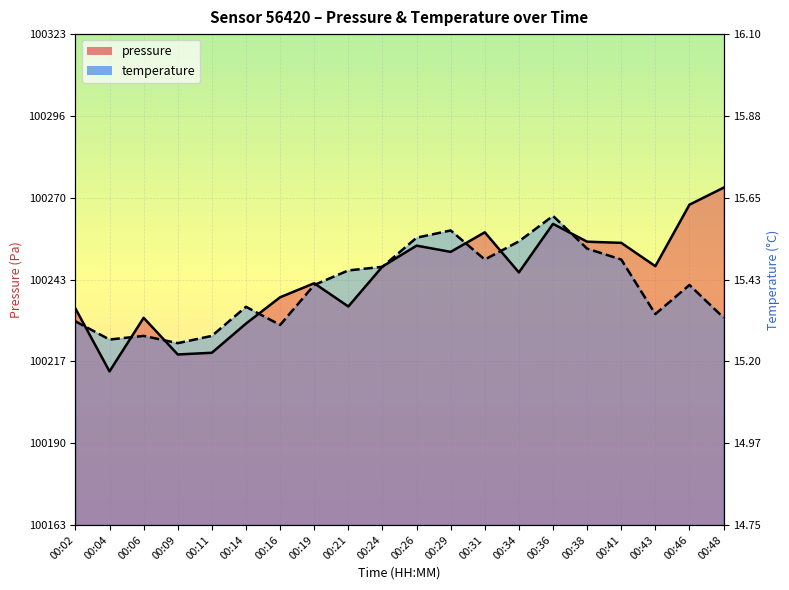

Which series changed the most between 00:11 and 00:16?

pressure